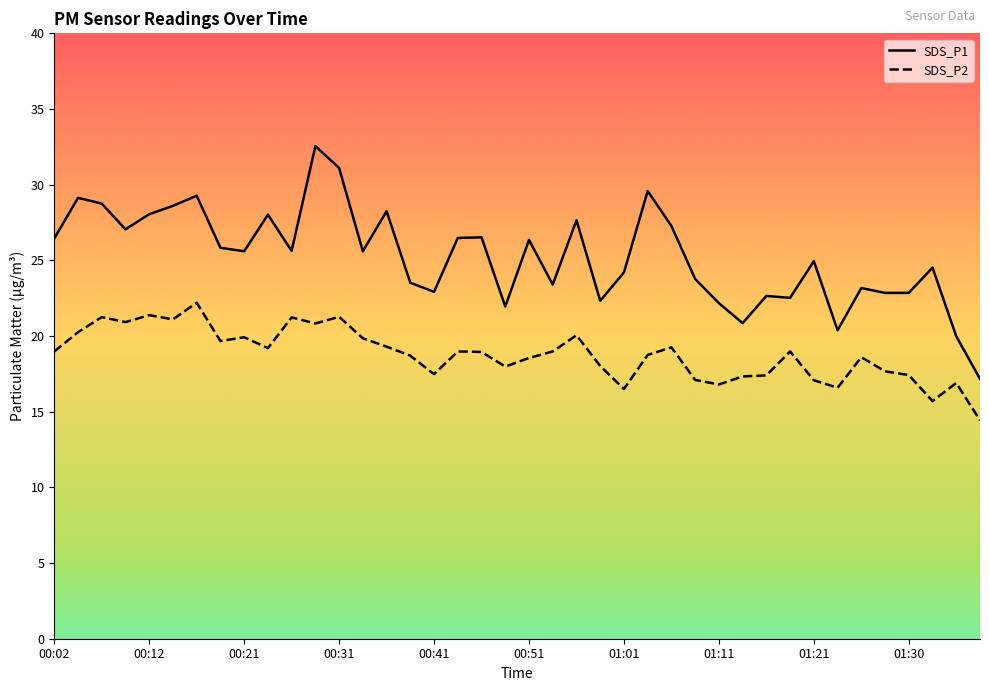

Which series has the largest total across all categories?

SDS_P1